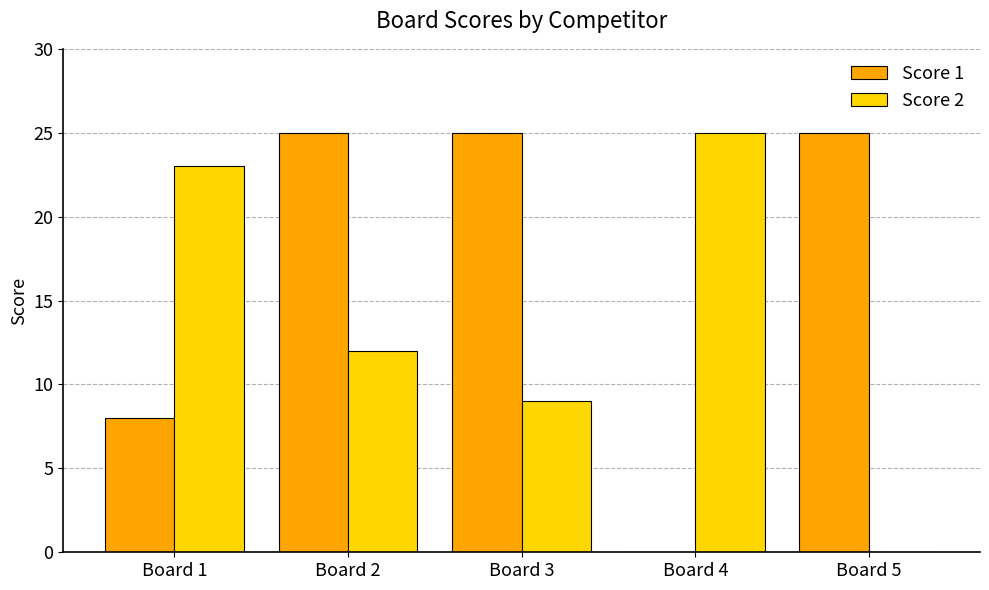

What is the sum of the Score 1 values at Board 3 and Board 1?

33